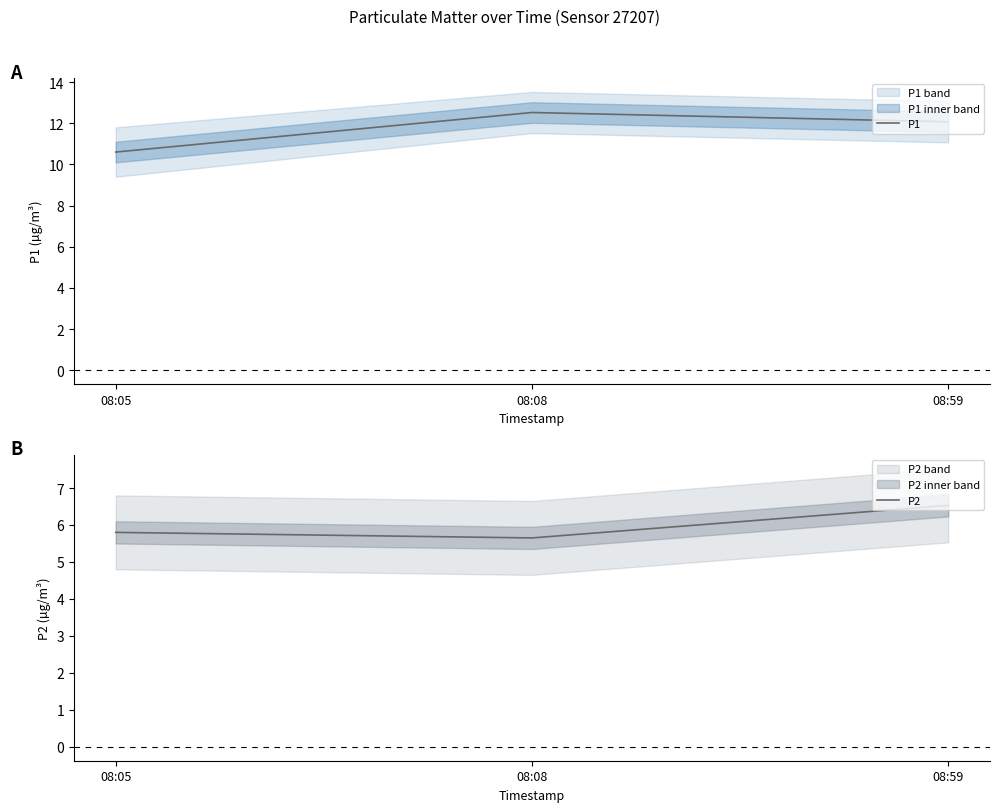

Which category has the highest value across all series?

08:08